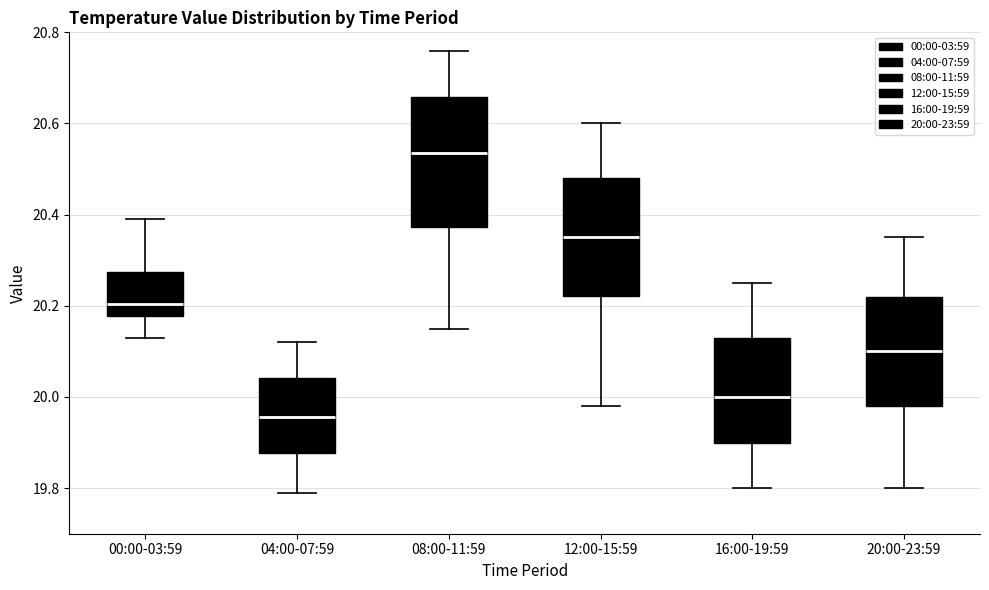

Reading left to right, transcribe this box plot: for each box, give where its median line is, the range the box spans, and where its two whiskers end, as read against the y-axis. The values are not printed on the chart, so give them approximately, as read against the axis.

00:00-03:59: median 20.20, box 20.18 to 20.28, whiskers 20.14 to 20.40
04:00-07:59: median 19.96, box 19.88 to 20.04, whiskers 19.80 to 20.12
08:00-11:59: median 20.54, box 20.38 to 20.66, whiskers 20.16 to 20.76
12:00-15:59: median 20.36, box 20.22 to 20.48, whiskers 19.98 to 20.60
16:00-19:59: median 20.00, box 19.90 to 20.14, whiskers 19.80 to 20.26
20:00-23:59: median 20.10, box 19.98 to 20.22, whiskers 19.80 to 20.36